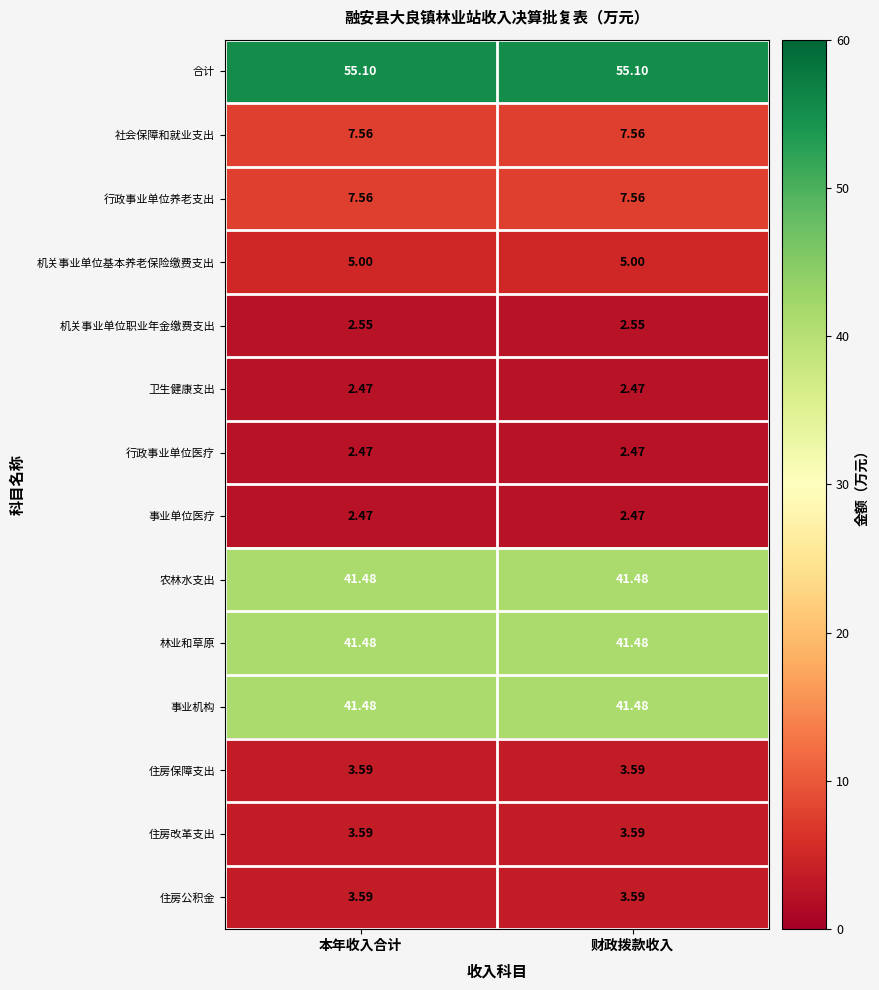

Is the value of 事业单位医疗 at 本年收入合计 greater than the value of 林业和草原 at 财政拨款收入?

No